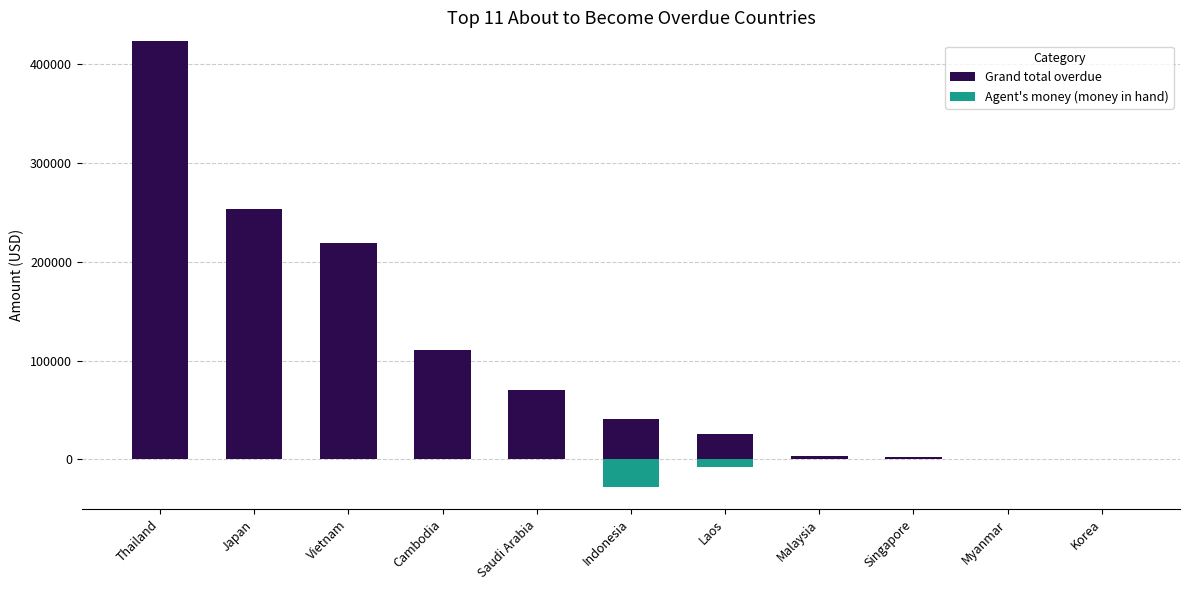

What is the label of the 11th bar from the left?

Korea